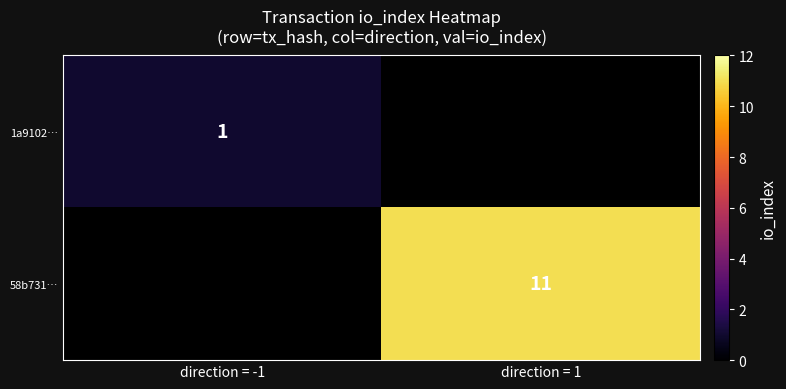

The value of 58b731… at direction = 1 is 11. True or false?

True